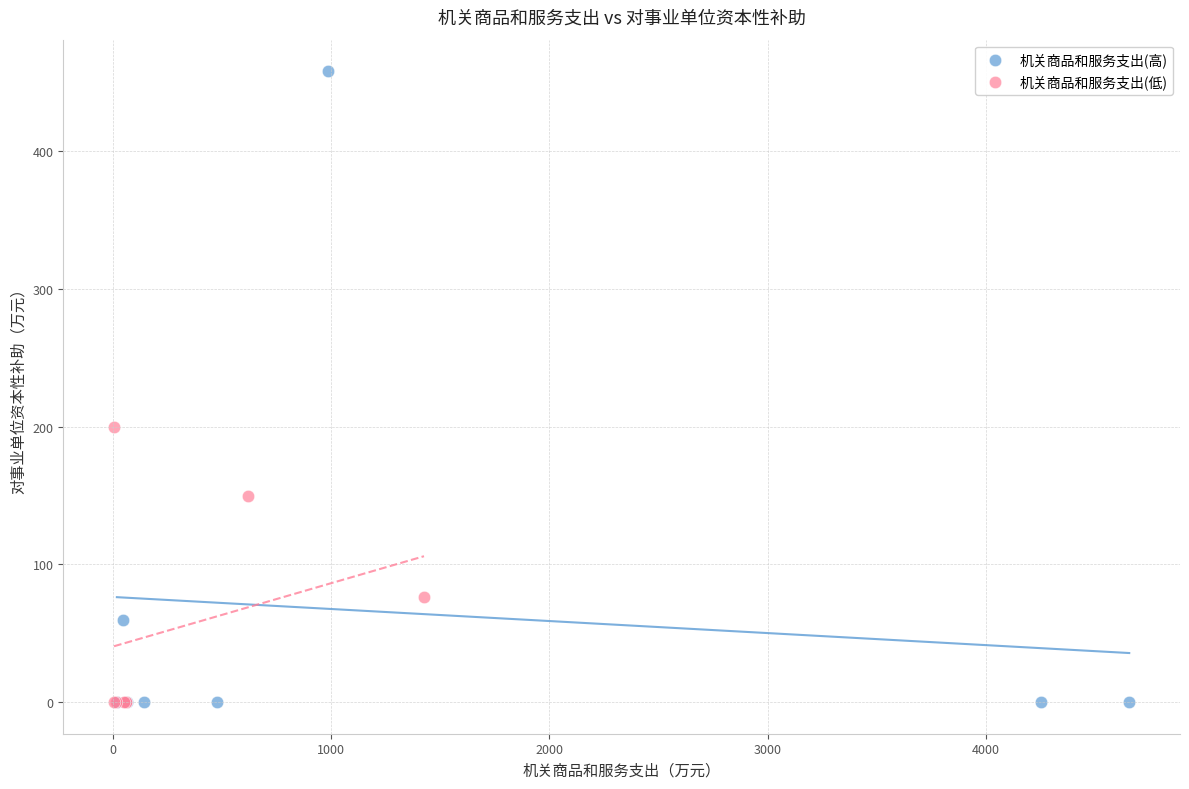

Which series has the largest Y range (max minus min)?

机关商品和服务支出(高)